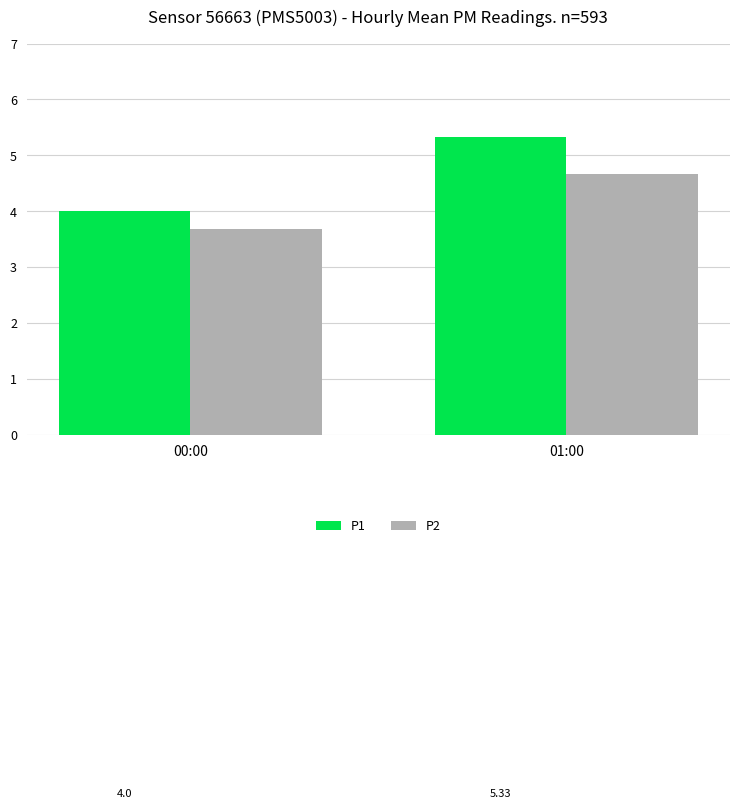

How many P2 values are between 3 and 4?

1